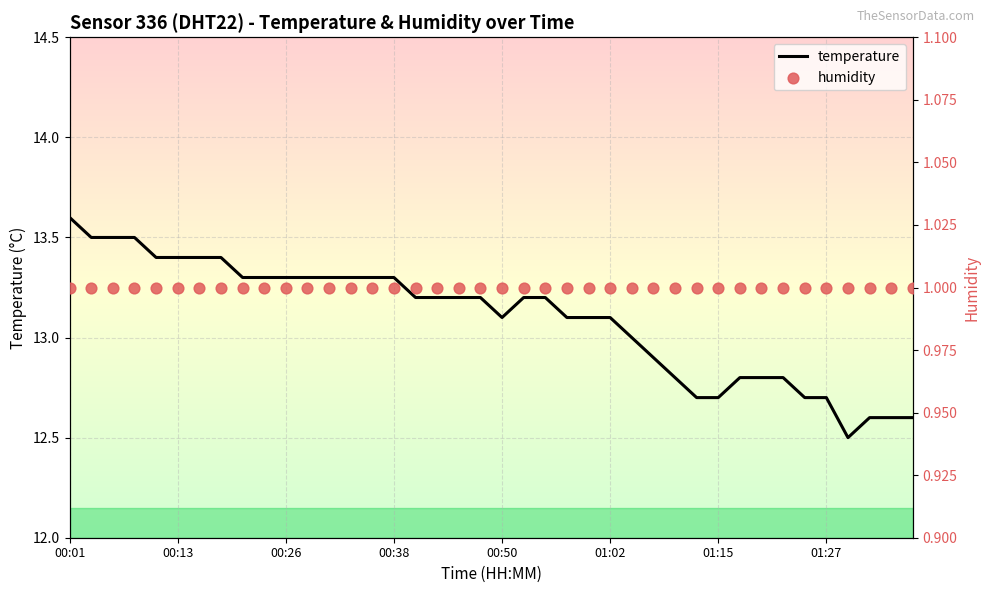

At how many categories does at least one series exceed 8?

40